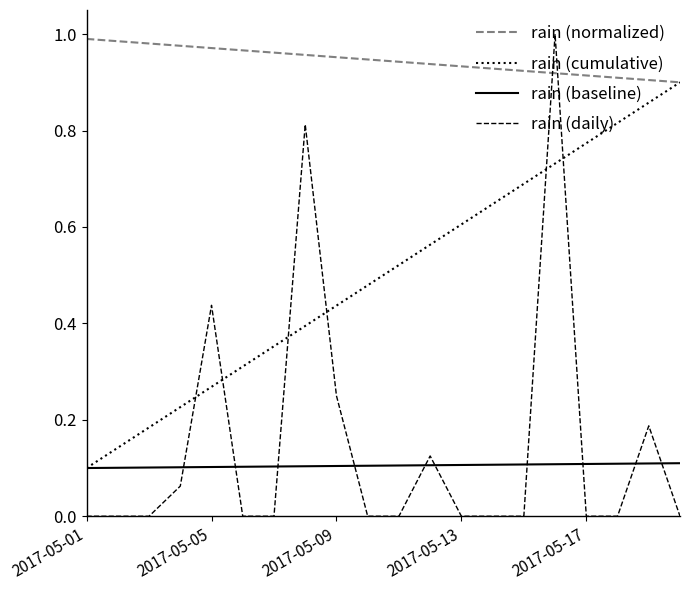

Which series has the widest spread of values?

rain (daily)